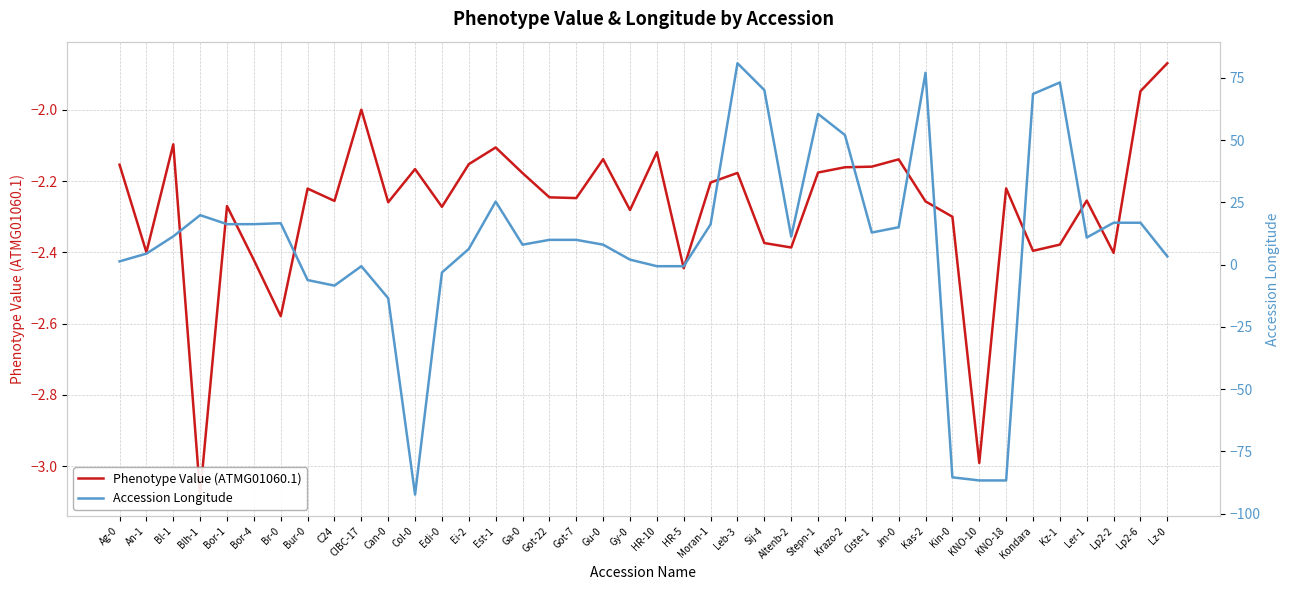

What is the sum of the Accession Longitude values at Got-7 and Lp2-6?

26.7